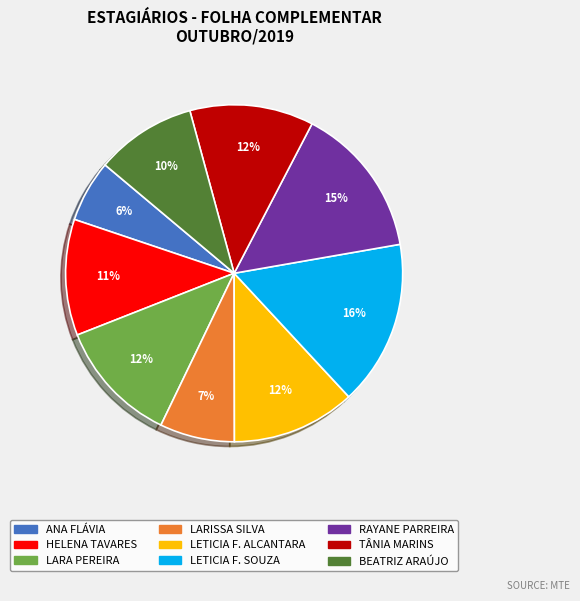

To the nearest percent, what is the average slice percentage?

11%